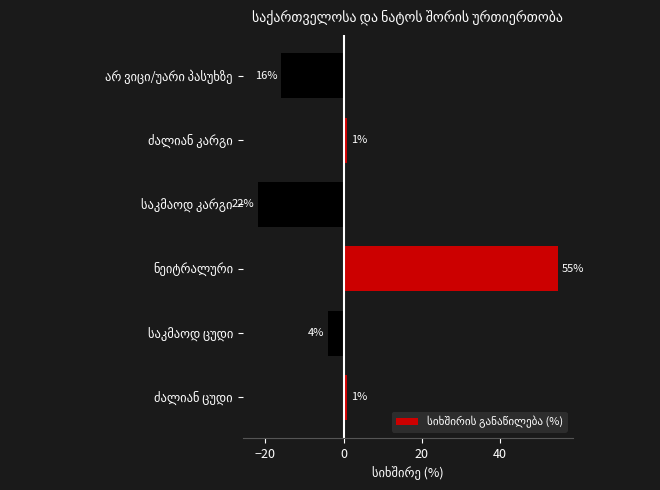

How many negative values are there?

3